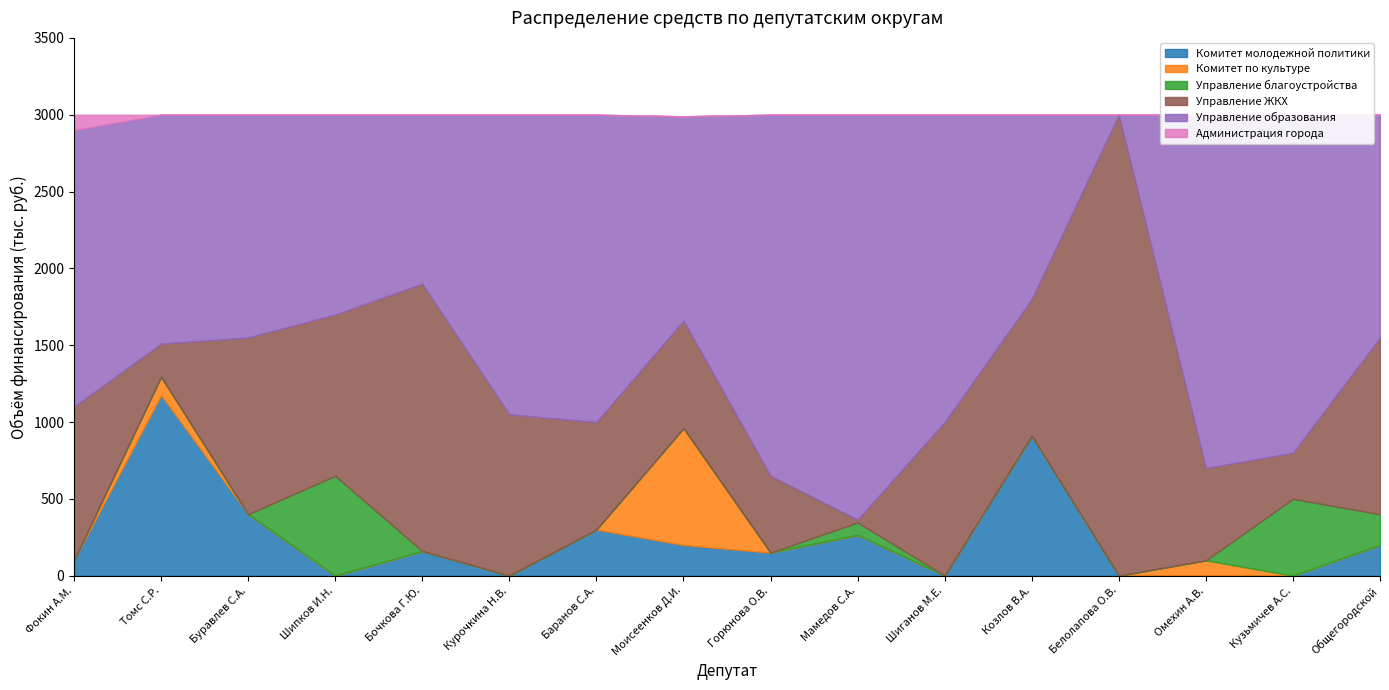

Which has a higher value, Моисеенков Д.И. or Козлов В.А.?

Козлов В.А.